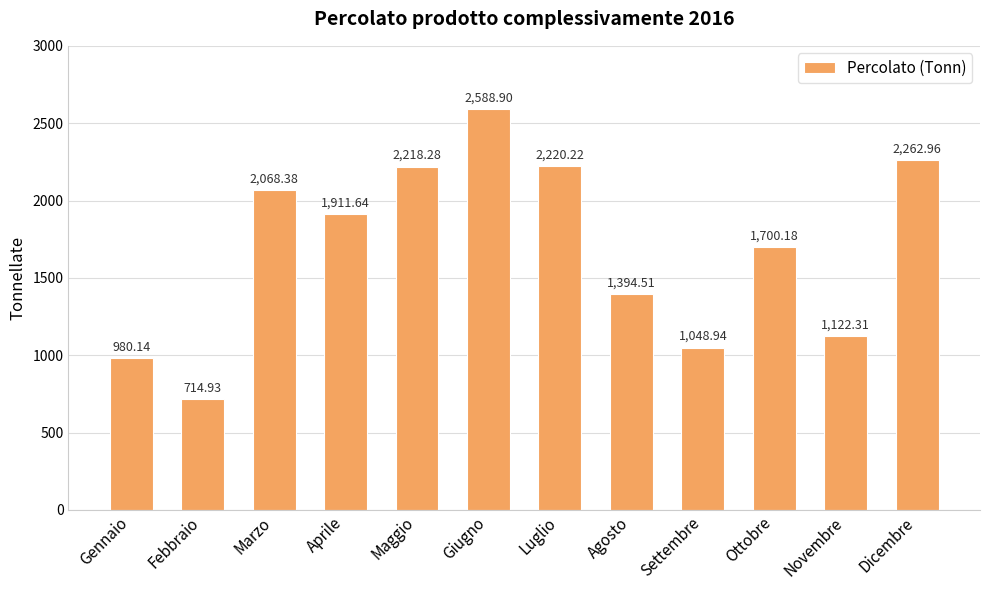

What is the greatest value displayed?

2588.9